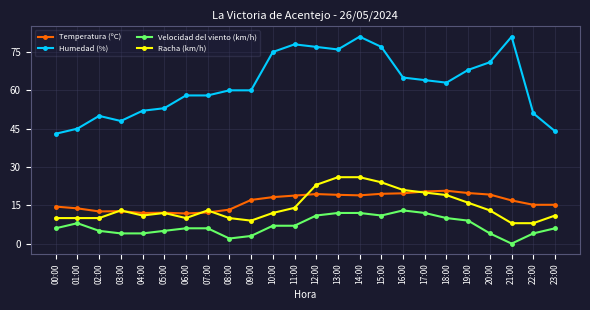

What is the total value across all series at 23:00?

76.2